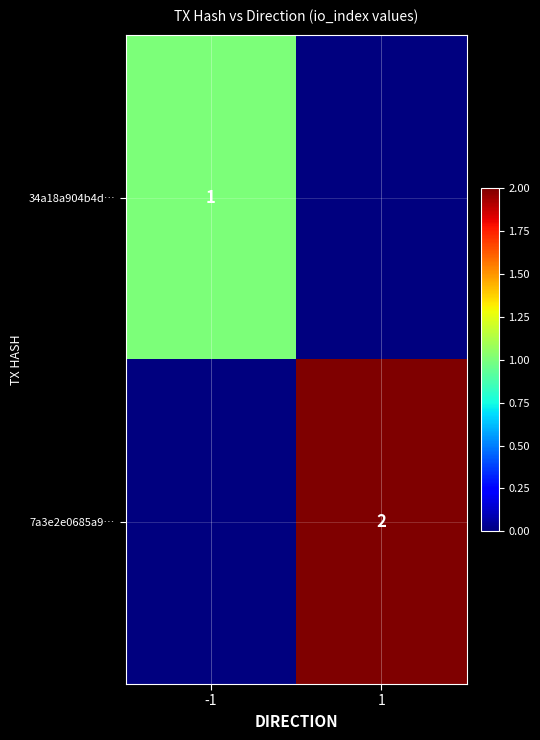

Is the value of 7a3e2e0685a9… at 1 greater than the value of 34a18a904b4d… at -1?

Yes